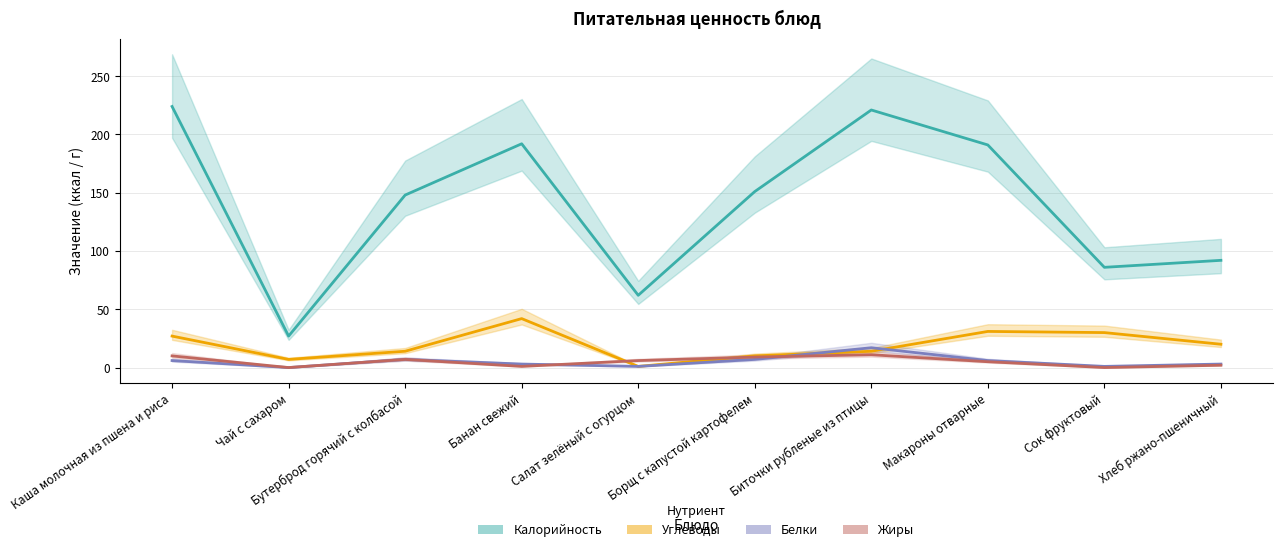

Where is the first local minimum for Белки?

Чай с сахаром